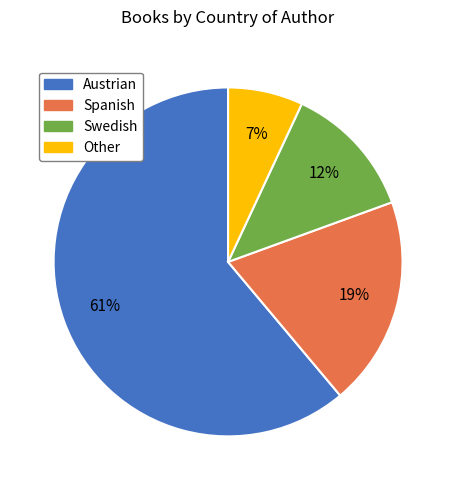

The Other slice represents 19% of the pie. True or false?

False